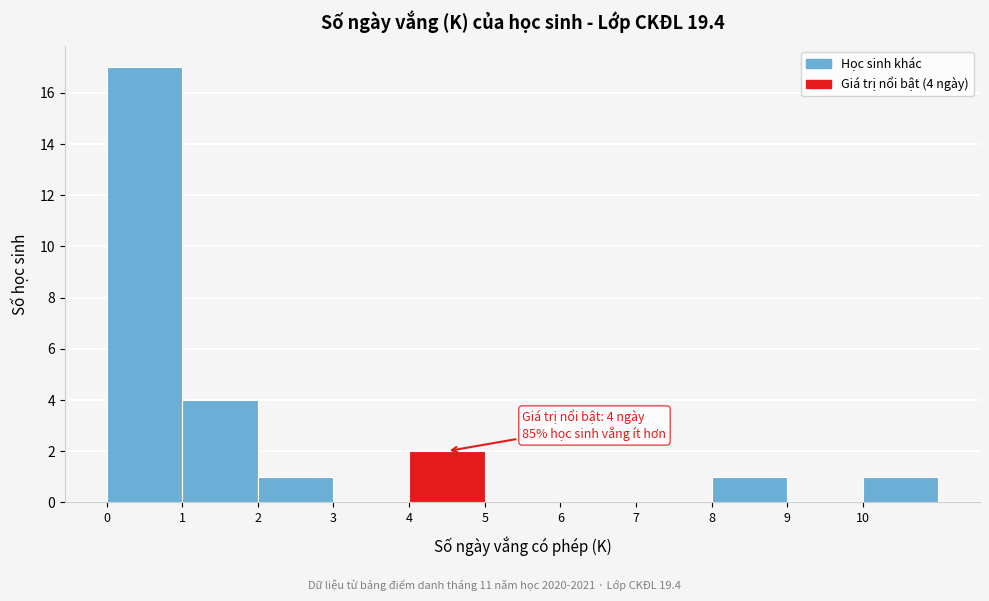

Over which range of the x-axis is the bar tallest?

0 to 1